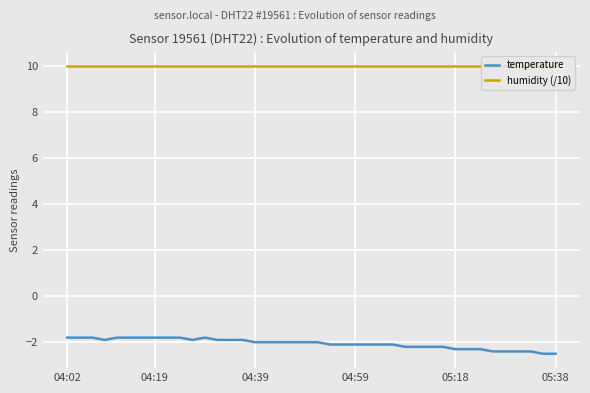

Does the chart display data point markers on the line(s)?

No